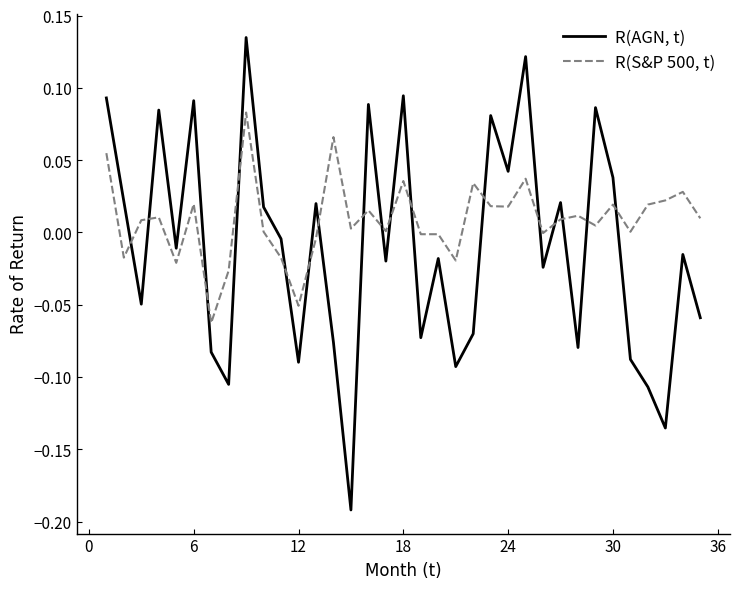

What is the difference between the maximum and minimum values in the R(AGN, t) series?

0.3